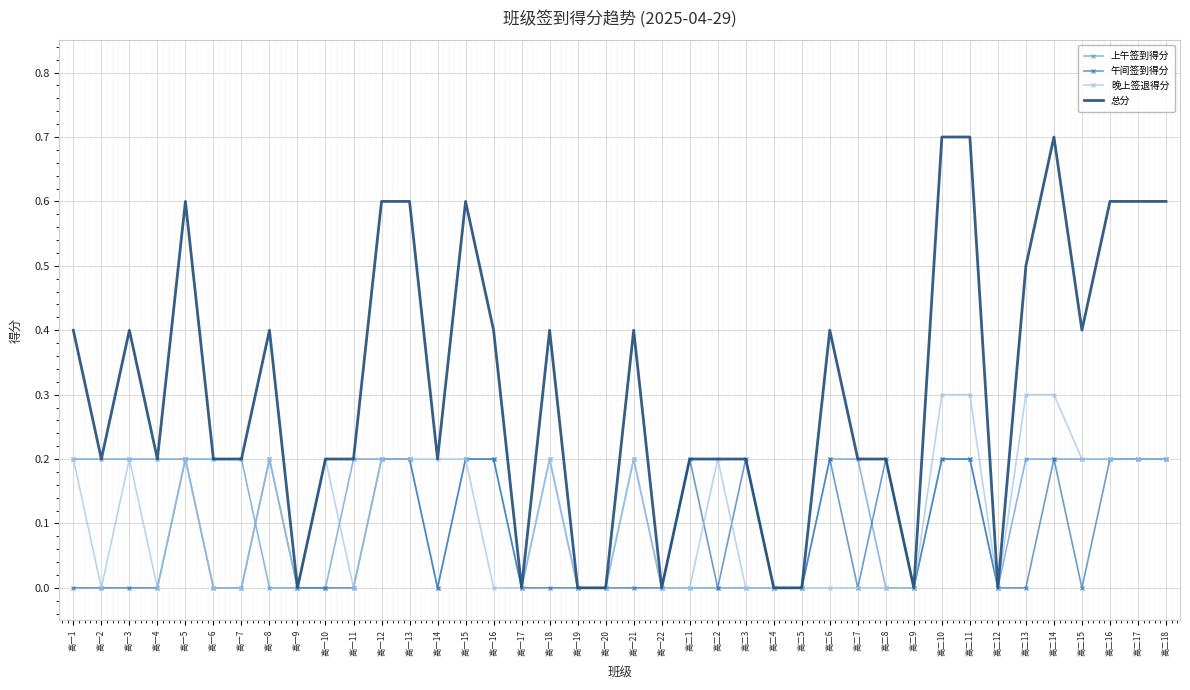

What position from the right is 高一6?

35